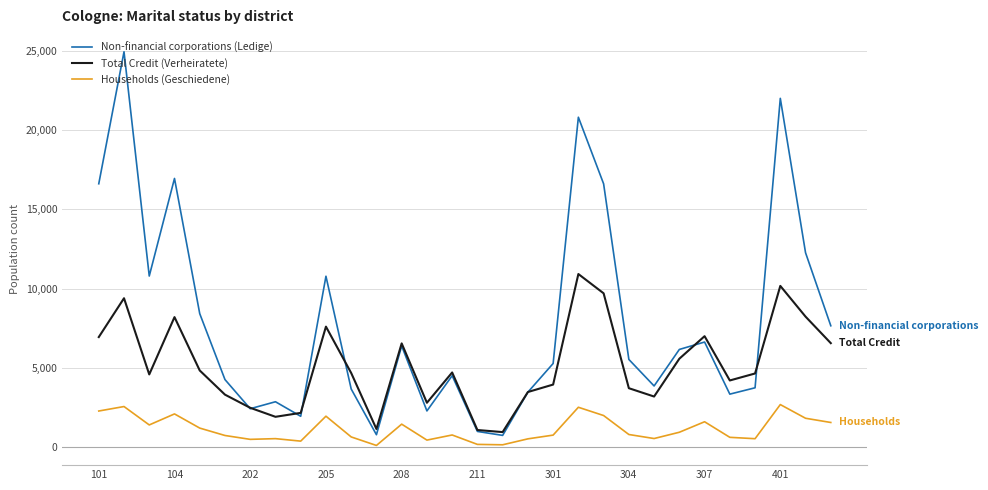

In Total Credit (Verheiratete), how many points are lower than both neighbors (excluding endpoints)?

7